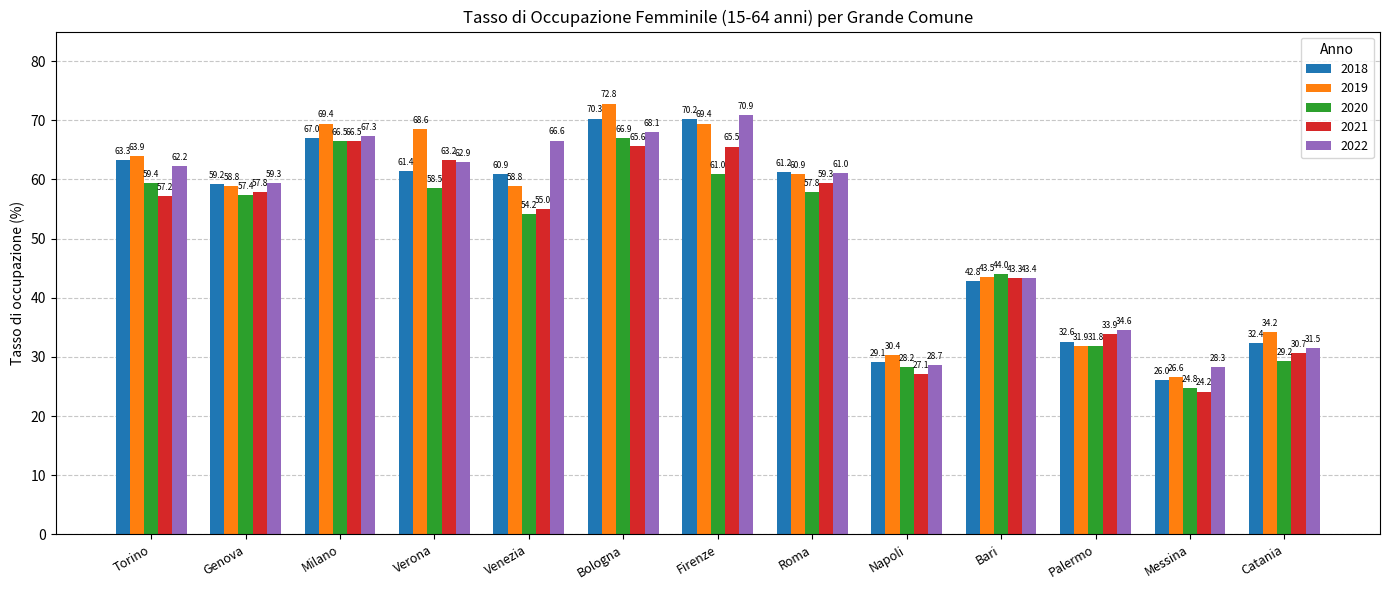

The value of 2018 at Milano is 67.0. True or false?

True